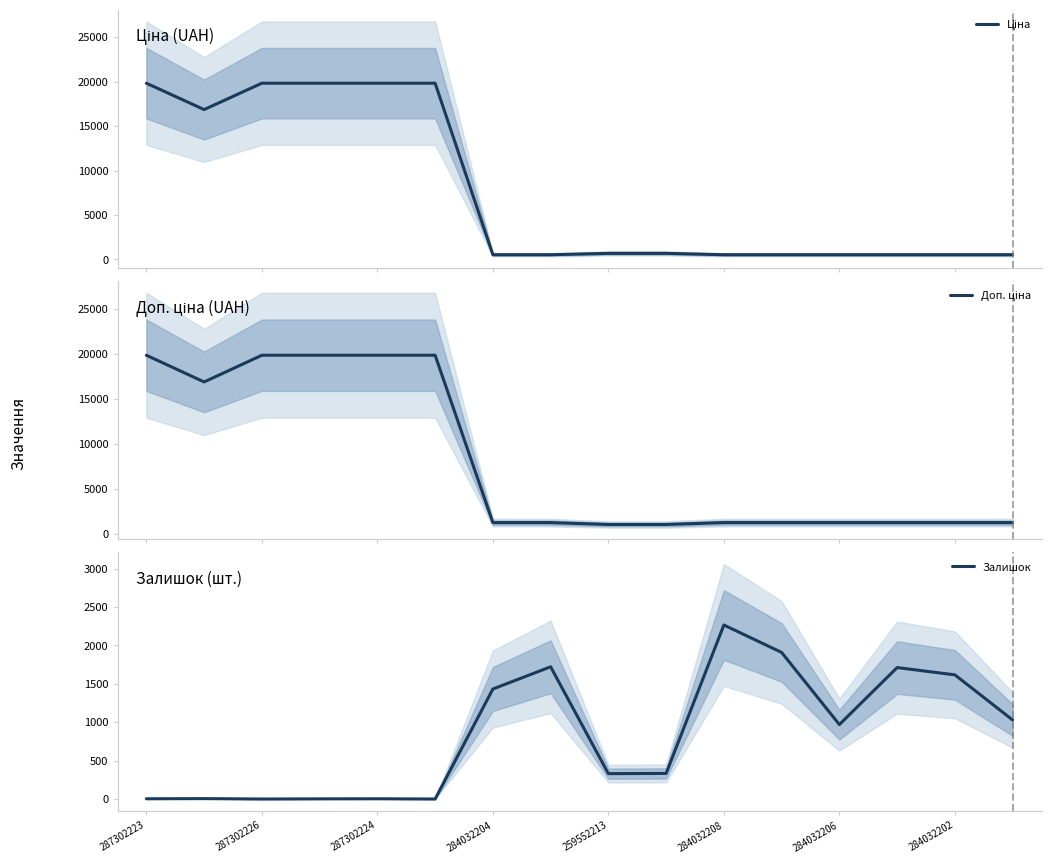

After their last crossing, which series has the higher values: Доп. ціна or Залишок?

Доп. ціна